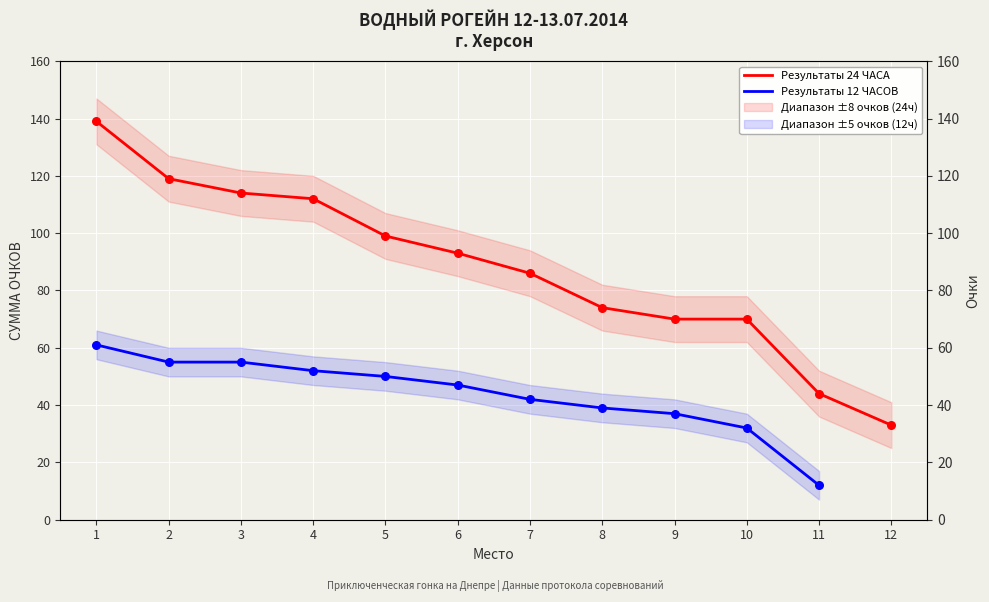

At how many categories does at least one series exceed 86?

6